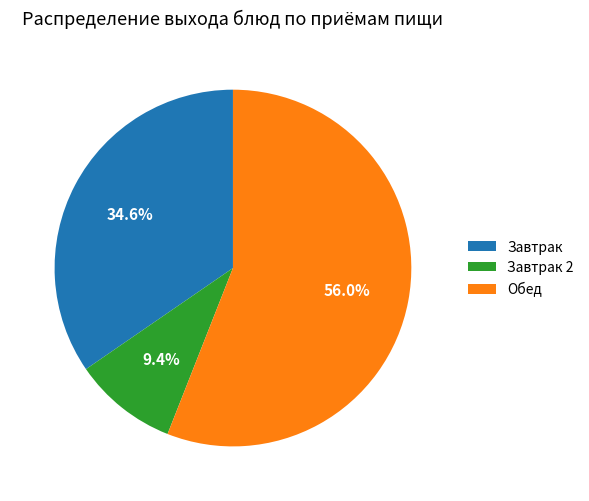

Rank the categories by value from highest to lowest.

Обед, Завтрак, Завтрак 2